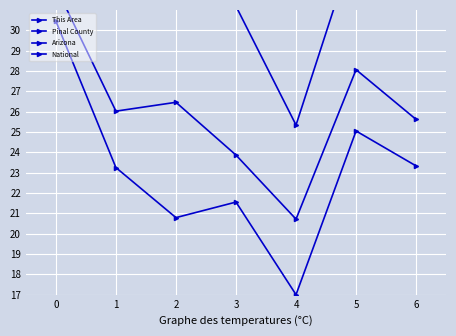

What is the average value of the This Area series?

23.1